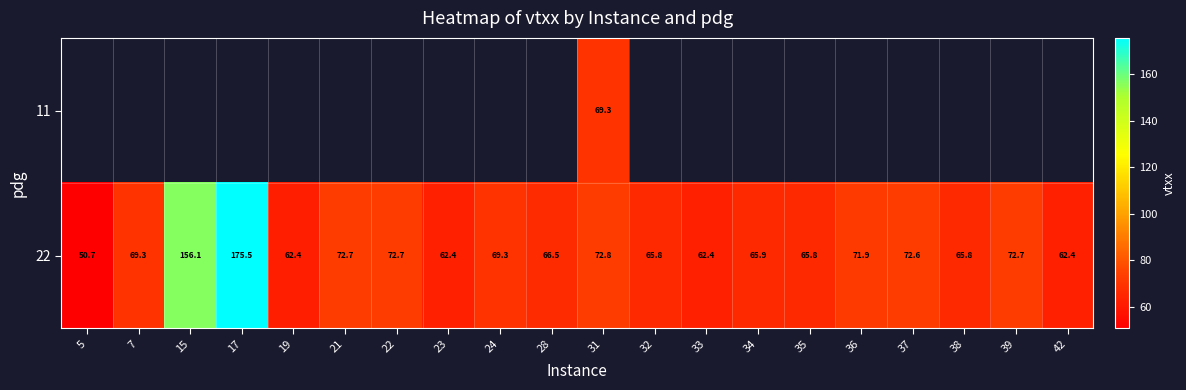

True or false: 22 has a value of 62.4 at 42.

True